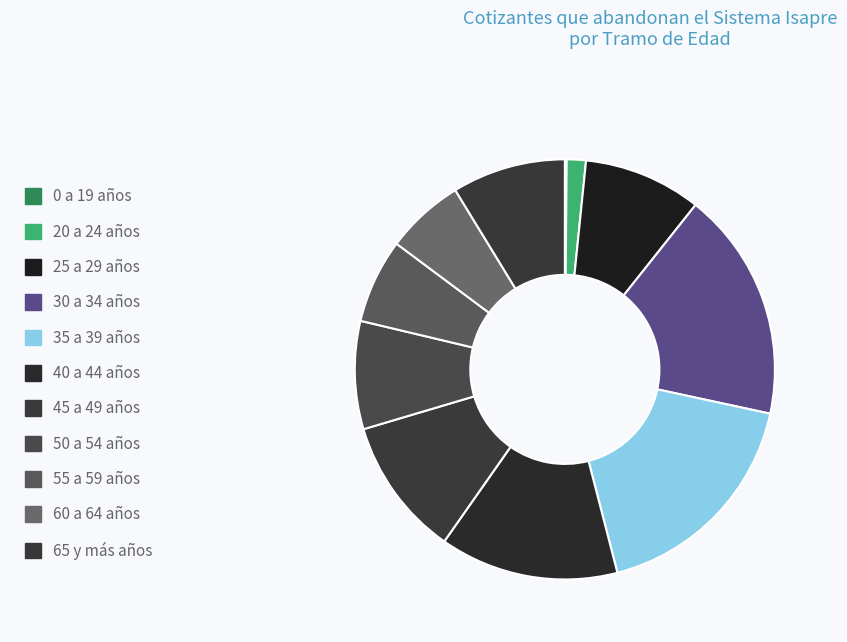

What is the total percentage of 30 a 34 años and 45 a 49 años?

28.4%